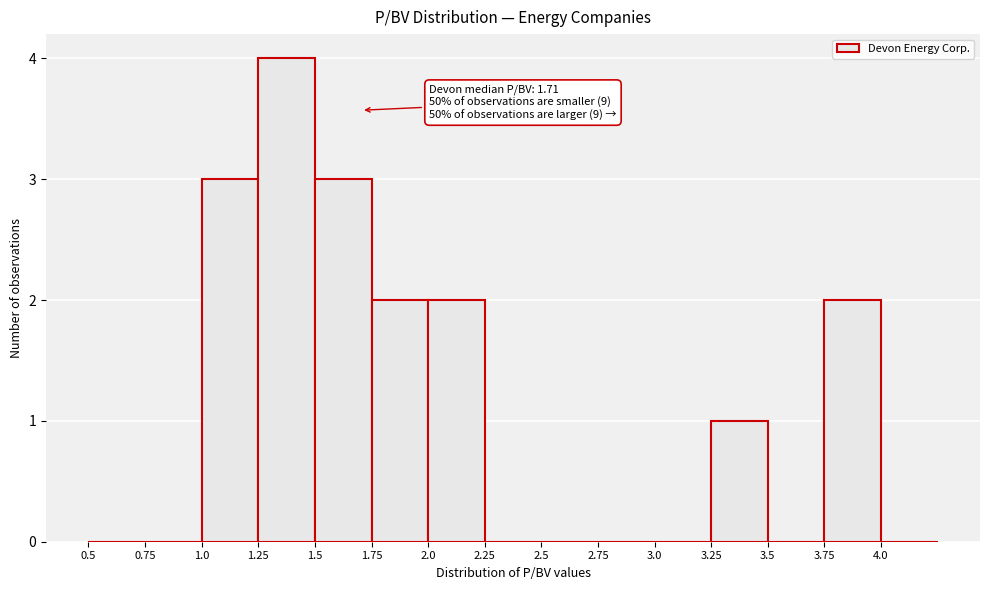

Which range on the x-axis has the tallest bar?

1.25 to 1.50